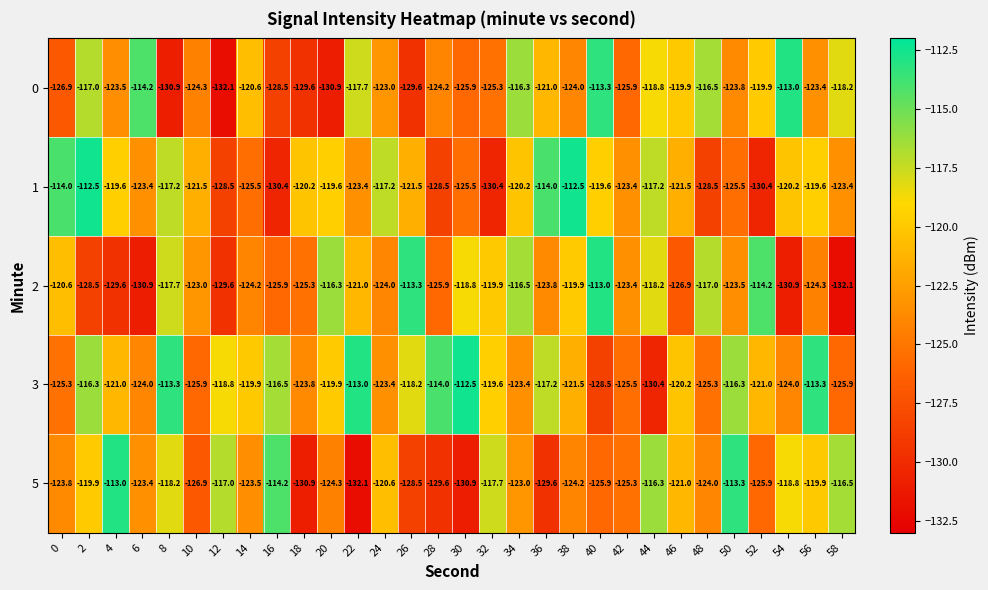

Is the value of 3 at 52 greater than the value of 5 at 42?

Yes